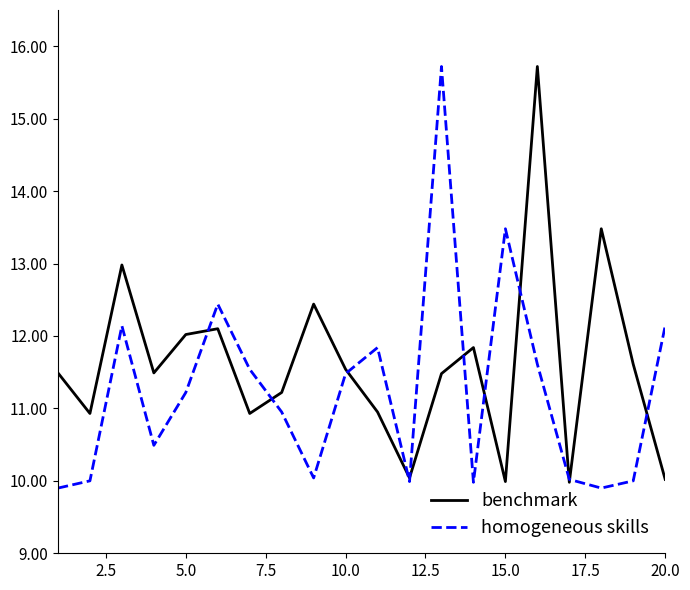

What is the highest value of the benchmark series?

15.7